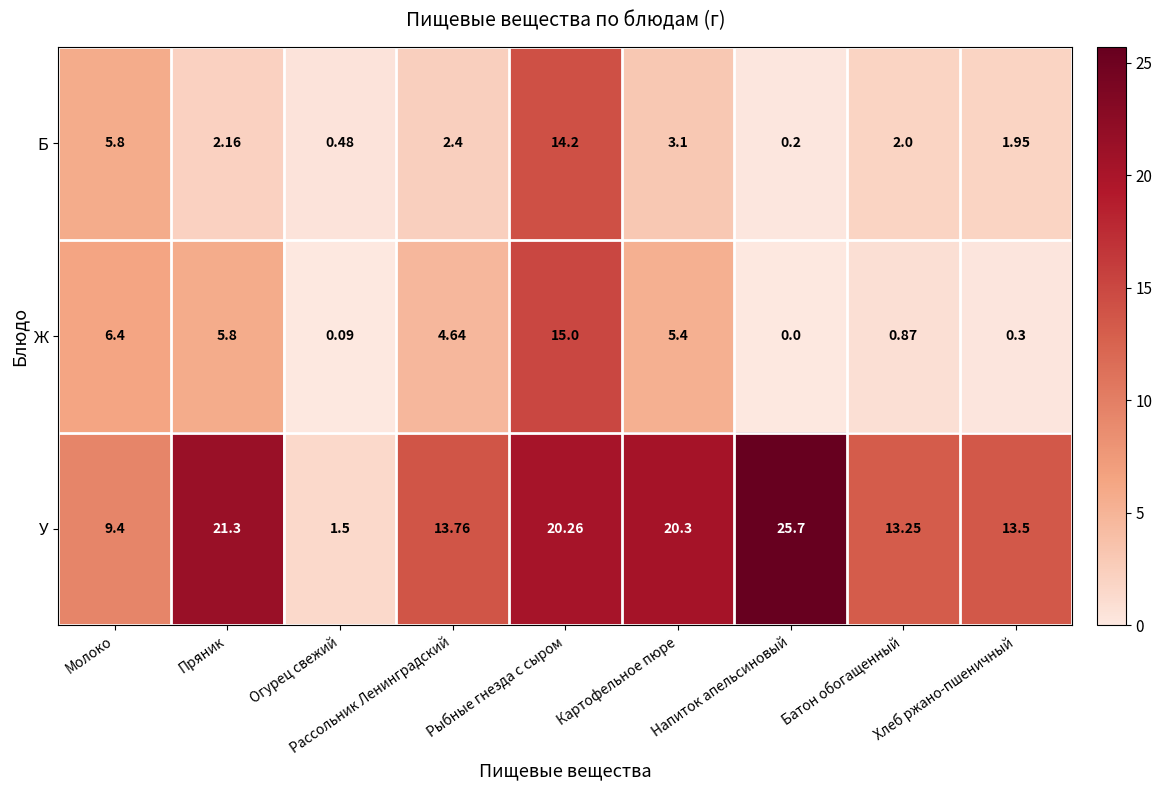

At which label does У first exceed 13?

Пряник